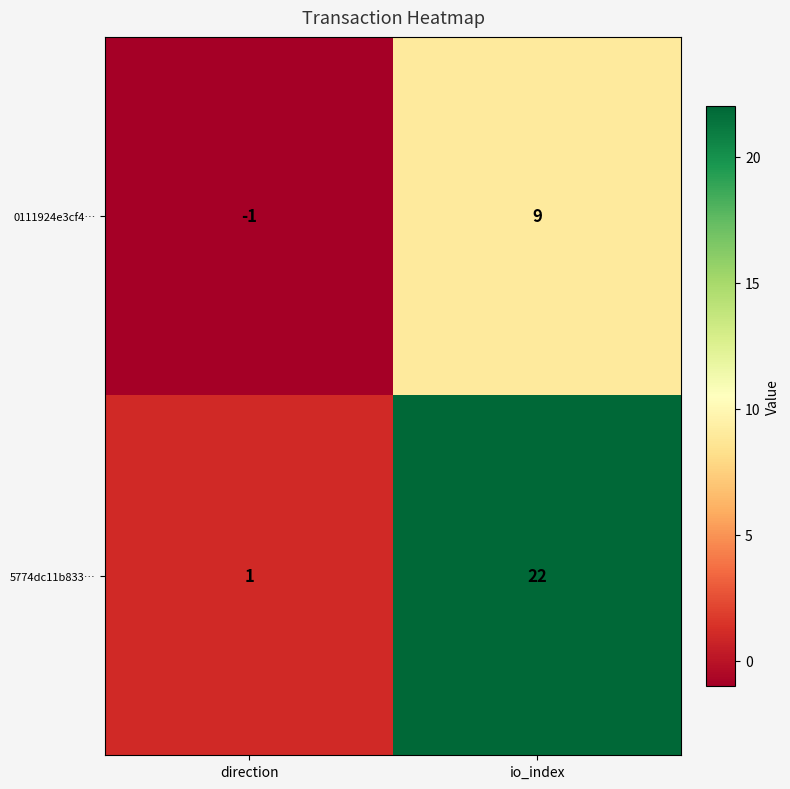

Is it true that 0111924e3cf4… equals 9 at io_index?

True